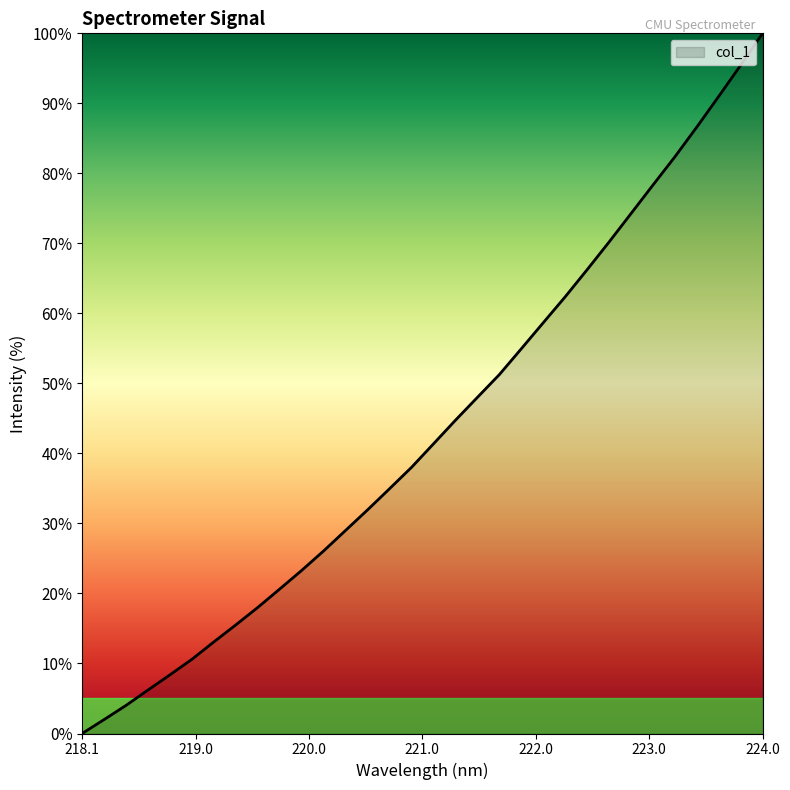

What is the maximum value shown in the chart?

100.0